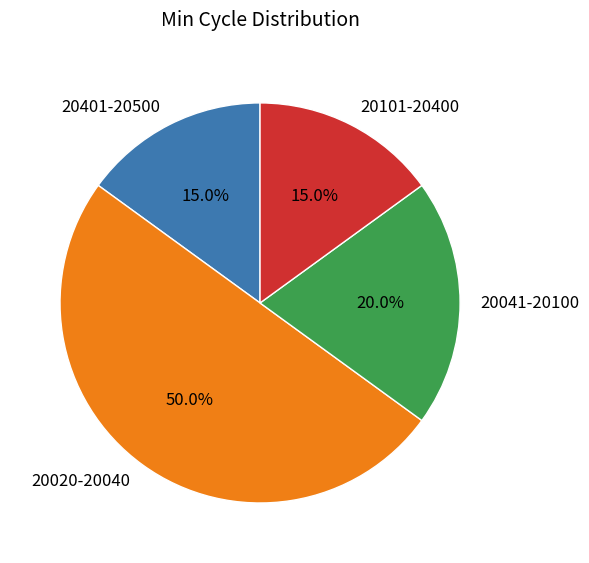

How many slices are in this pie chart?

4